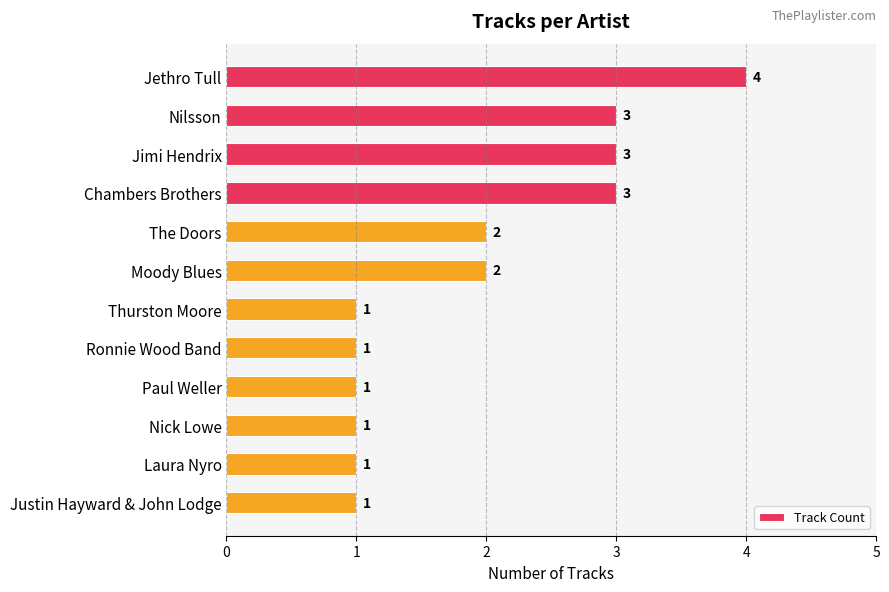

What is the greatest value displayed?

4